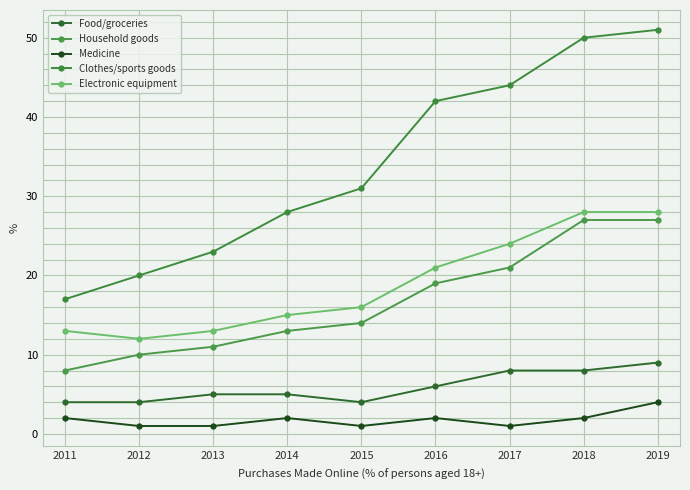

What is the minimum value shown in the chart?

1